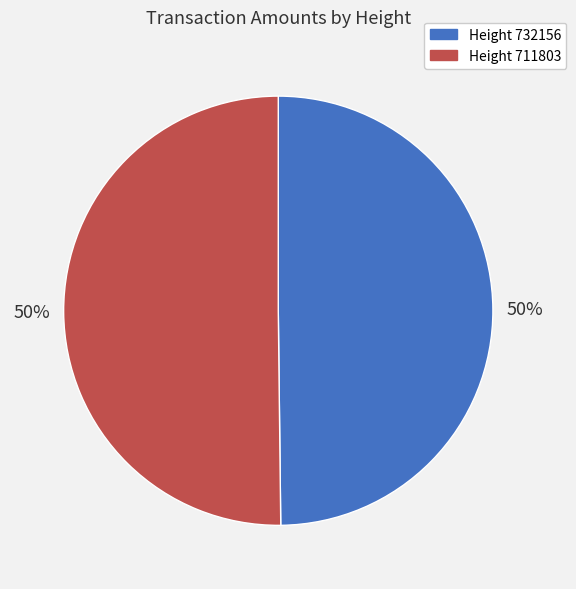

To the nearest percent, what is the average slice percentage?

50%